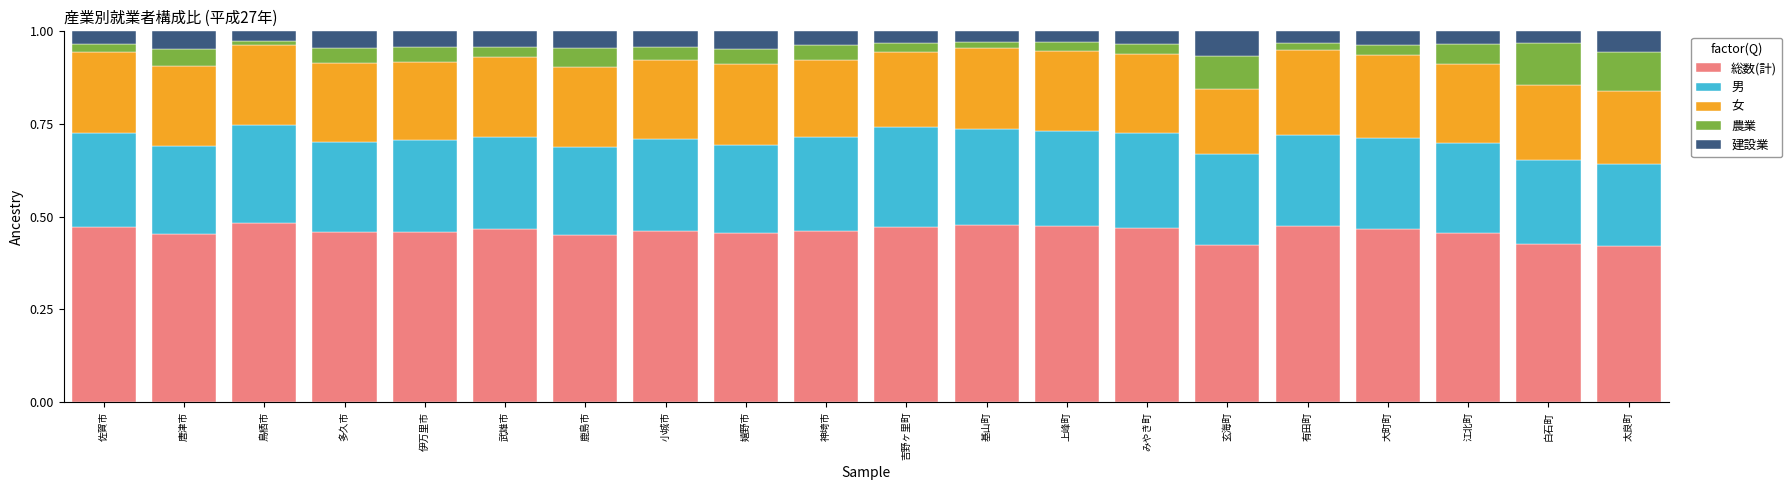

What is the total value across all series at みやき町?

1.0